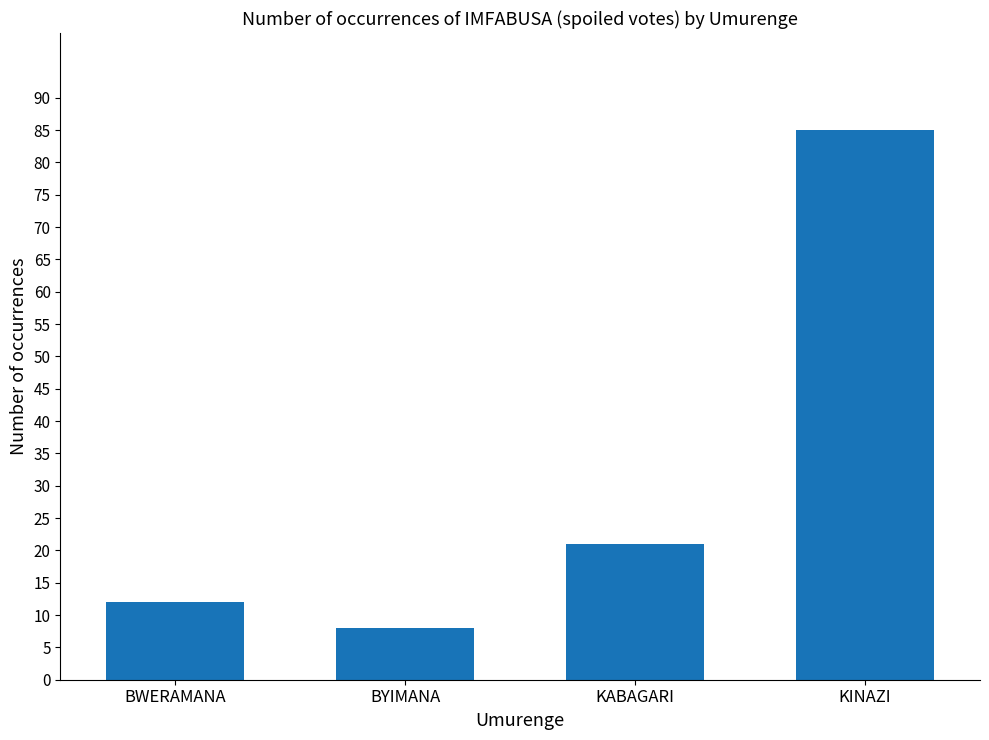

What is the value of the 2nd bar from the left?

8